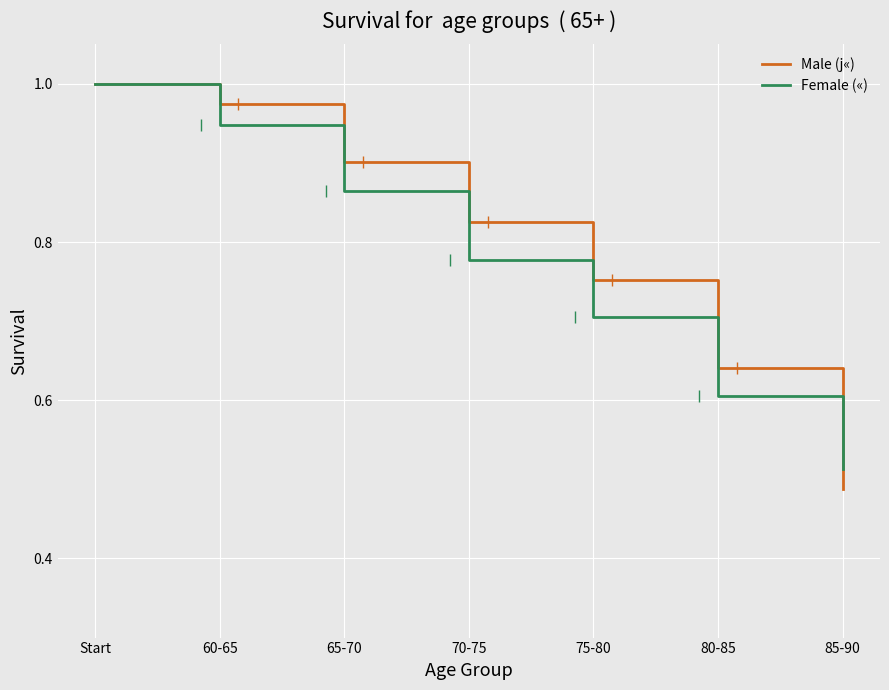

How many times do Female («) and Male (j«) cross each other?

1